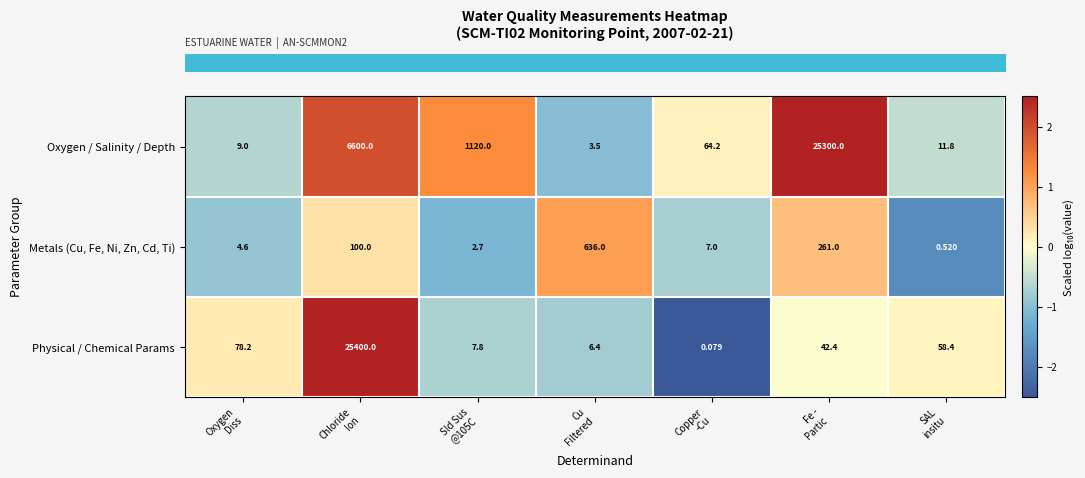

Rank the series by their maximum value, from lowest to highest.

row_1, row_0, row_2